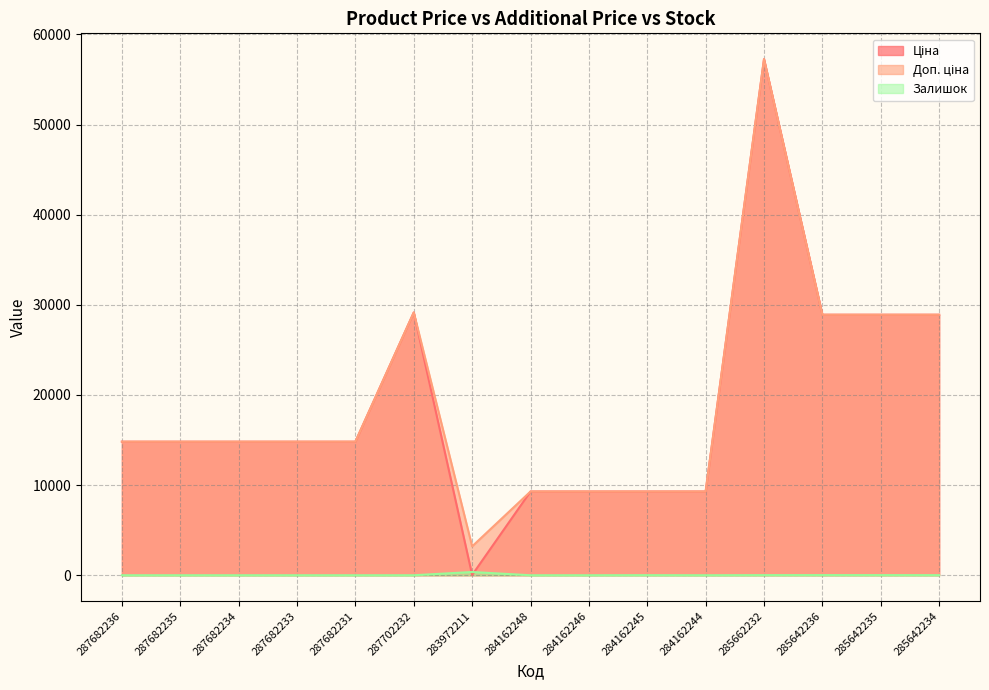

Which series has the largest range (max minus min)?

Ціна